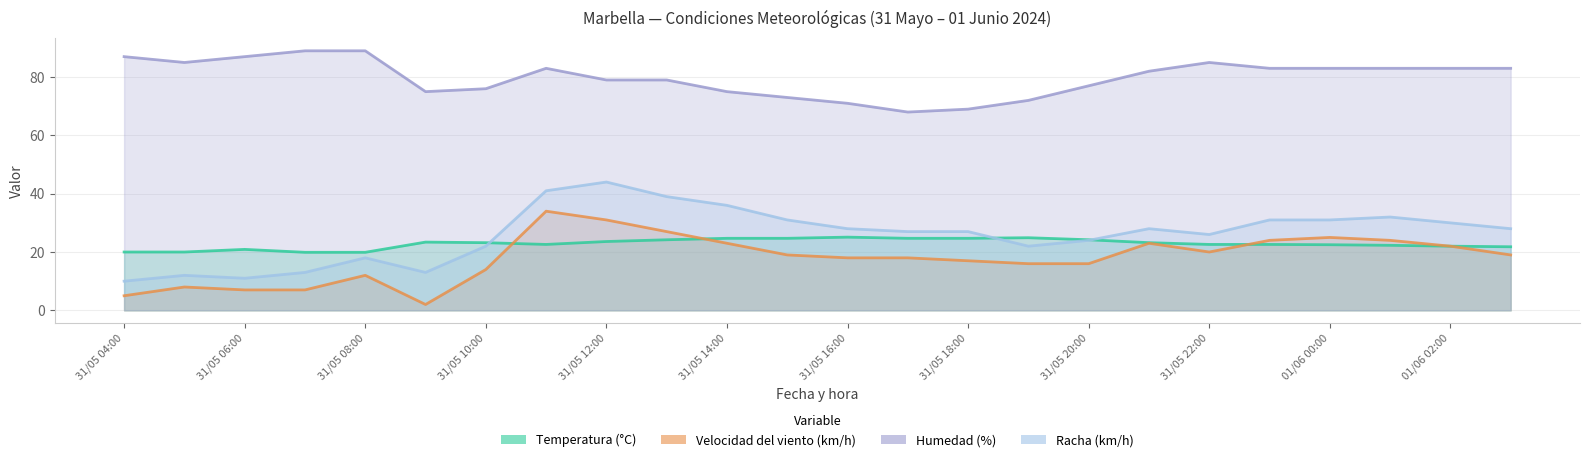

Which category has the highest value in the Humedad (%) series?

31/05 07:00